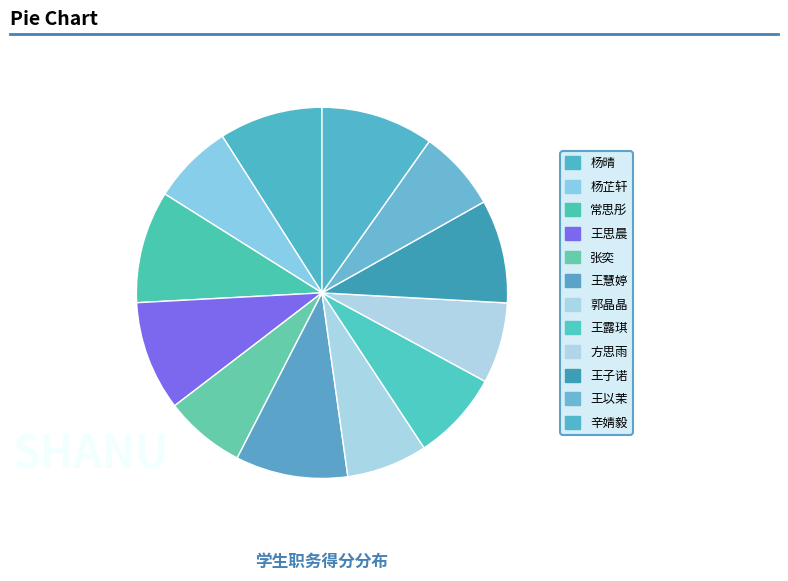

The 王子诺 slice represents 1% of the pie. True or false?

False